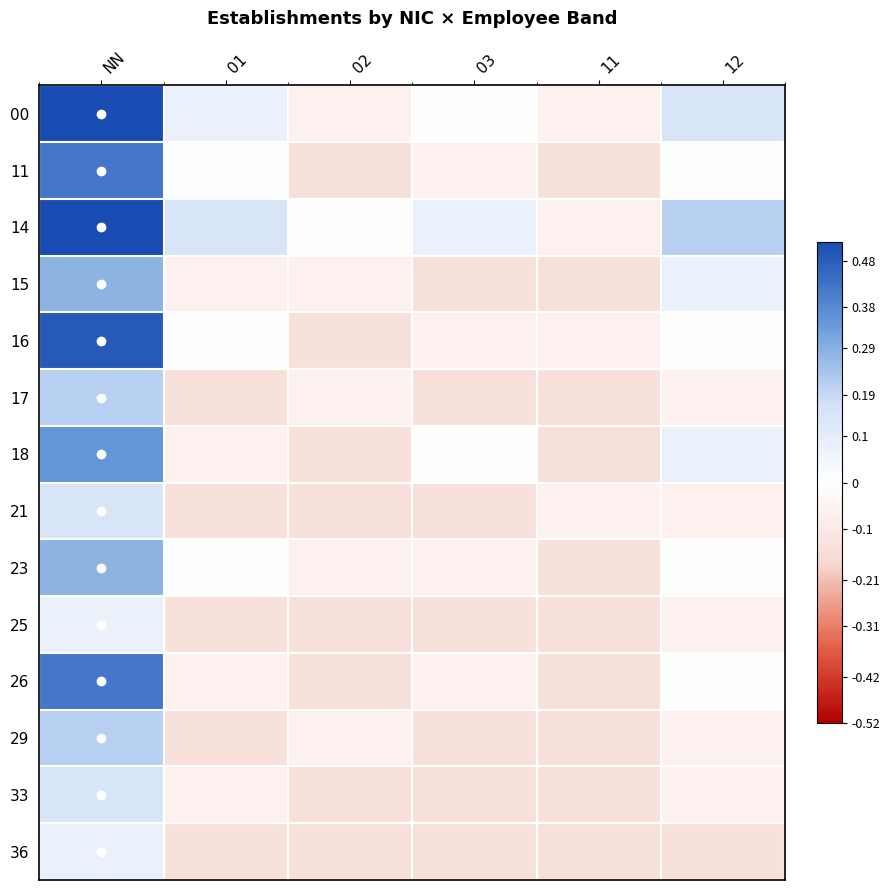

Between 01 and 02, which is larger?

01